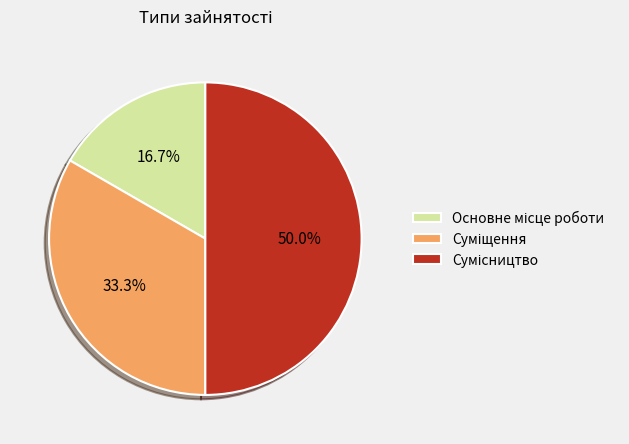

To the nearest percent, what is the difference between the largest and smallest slice percentages?

33%